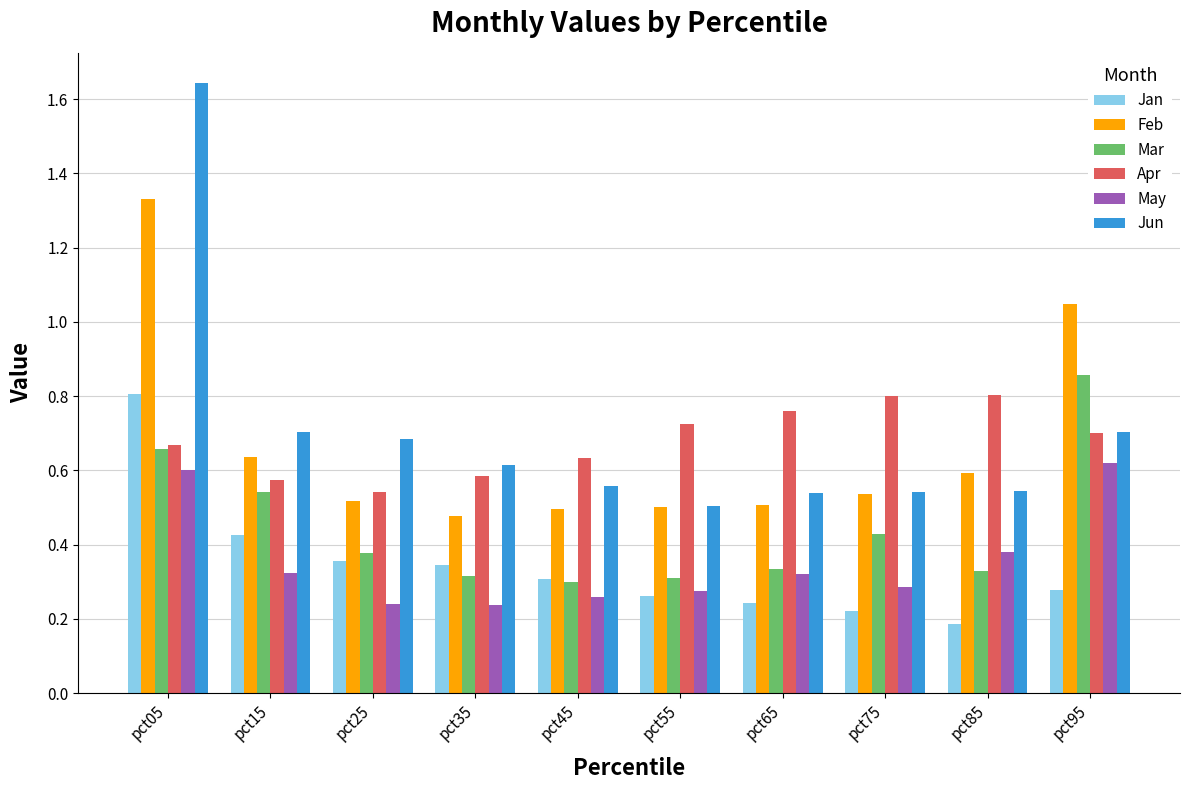

Are the bars grouped side by side (vs. stacked)?

Yes